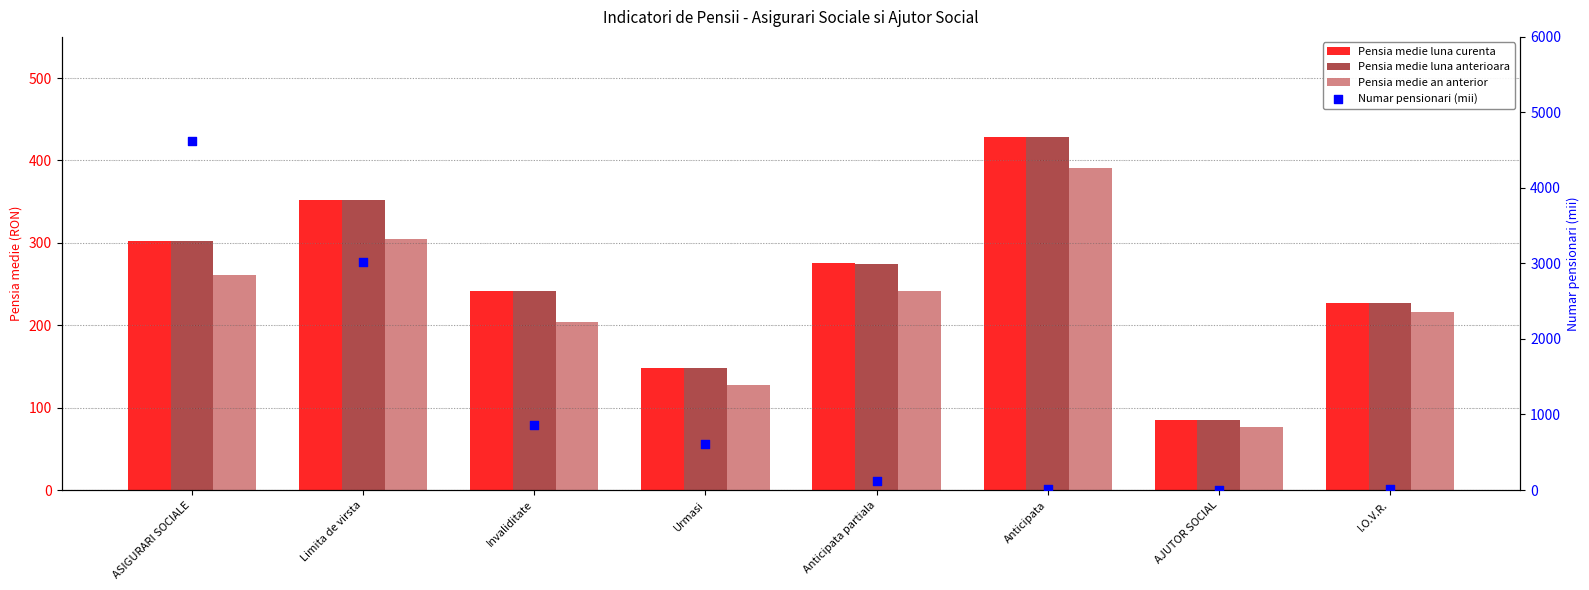

What are all the series names shown in the legend?

Pensia medie luna curenta, Pensia medie luna anterioara, Pensia medie an anterior, Numar pensionari (mii)